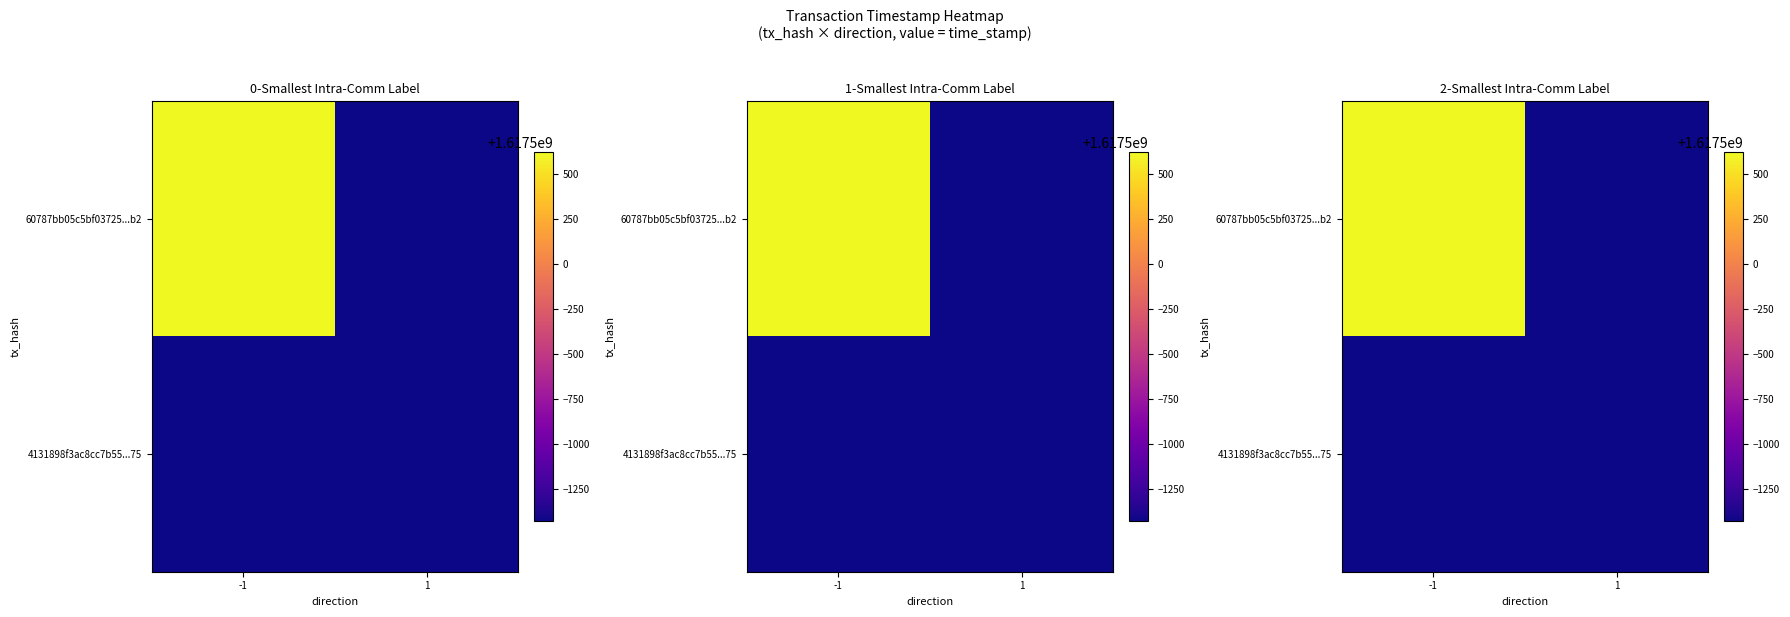

At which category is the sum across all series the highest?

-1